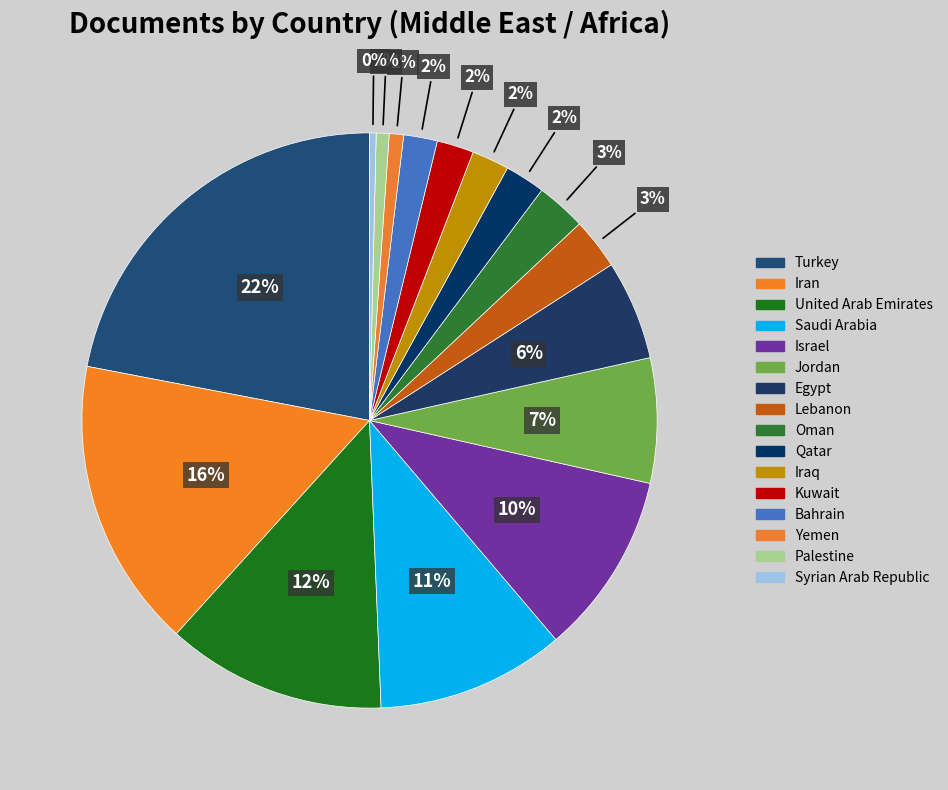

To the nearest percent, what is the difference between the largest and smallest slice percentages?

22%